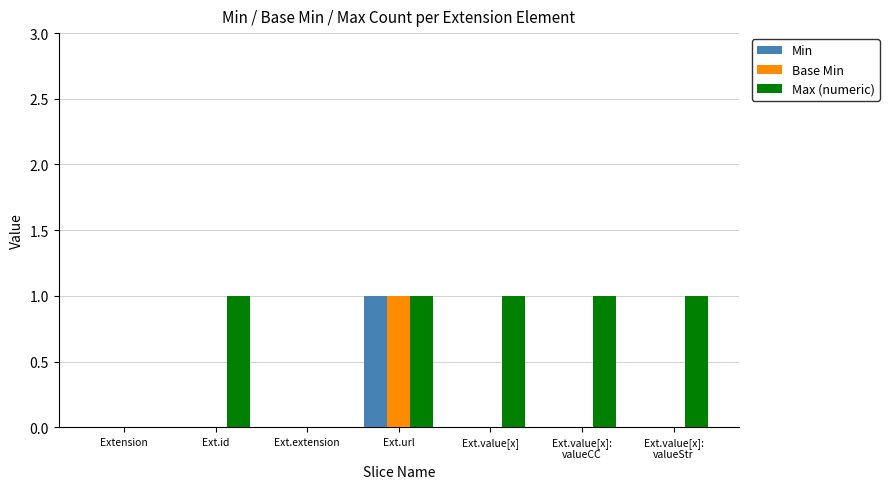

At which category is the sum across all series the highest?

Ext.url